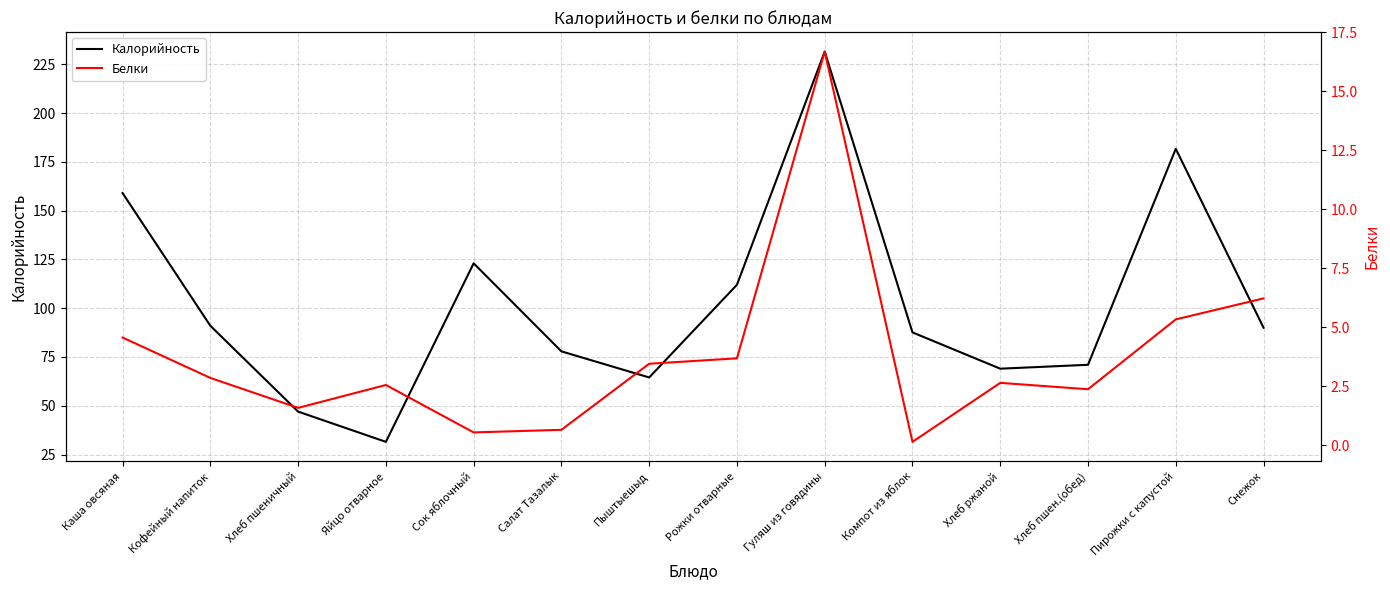

List the series in order of their peak value, lowest first.

Белки, Калорийность